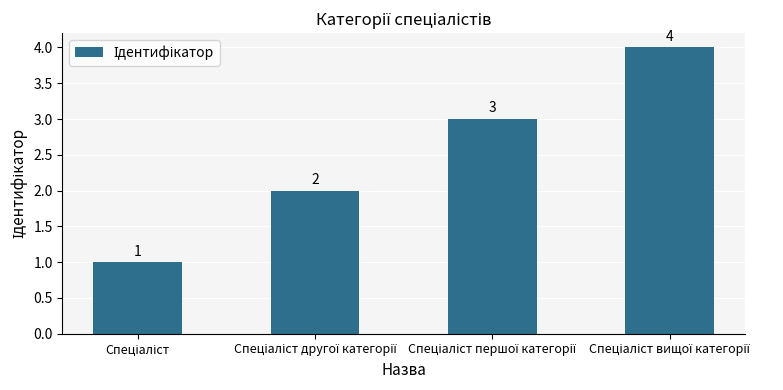

How many data points does each series have?

4